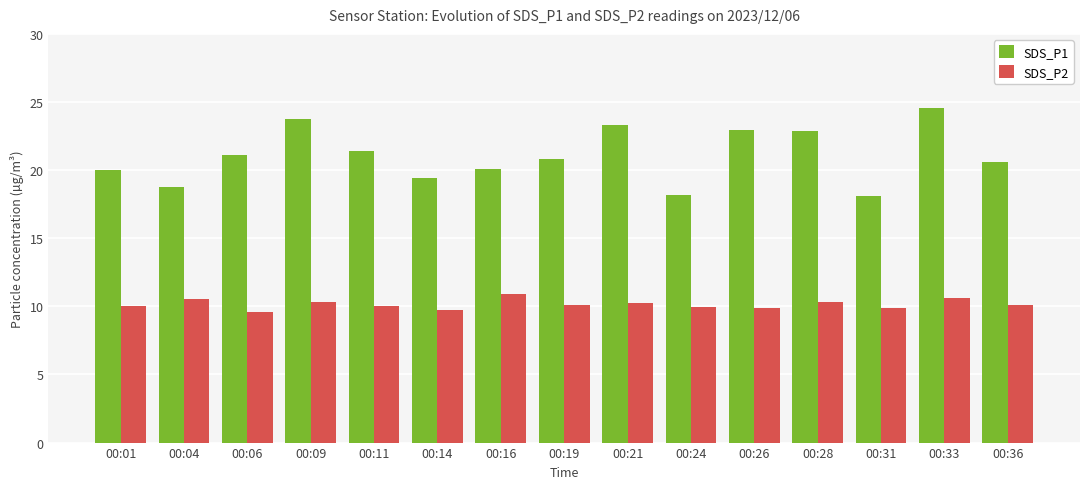

What are all the series names shown in the legend?

SDS_P1, SDS_P2